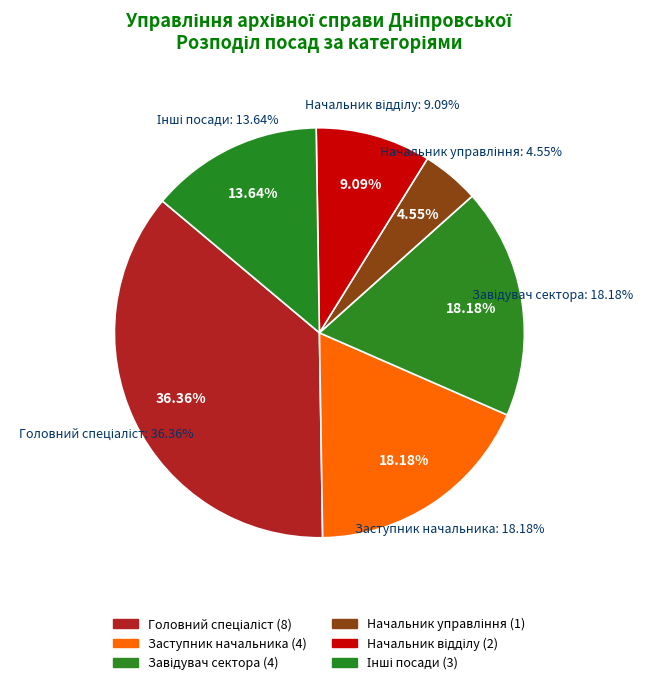

Does Завідувач сектора represent more than half of the total?

No